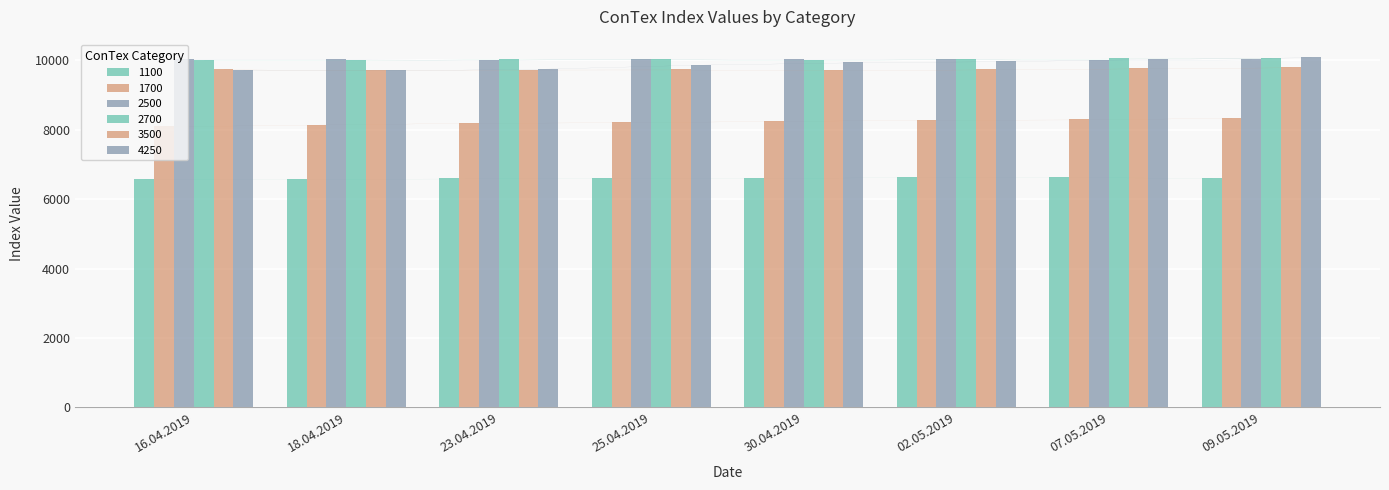

How many bars are there in each group?

6